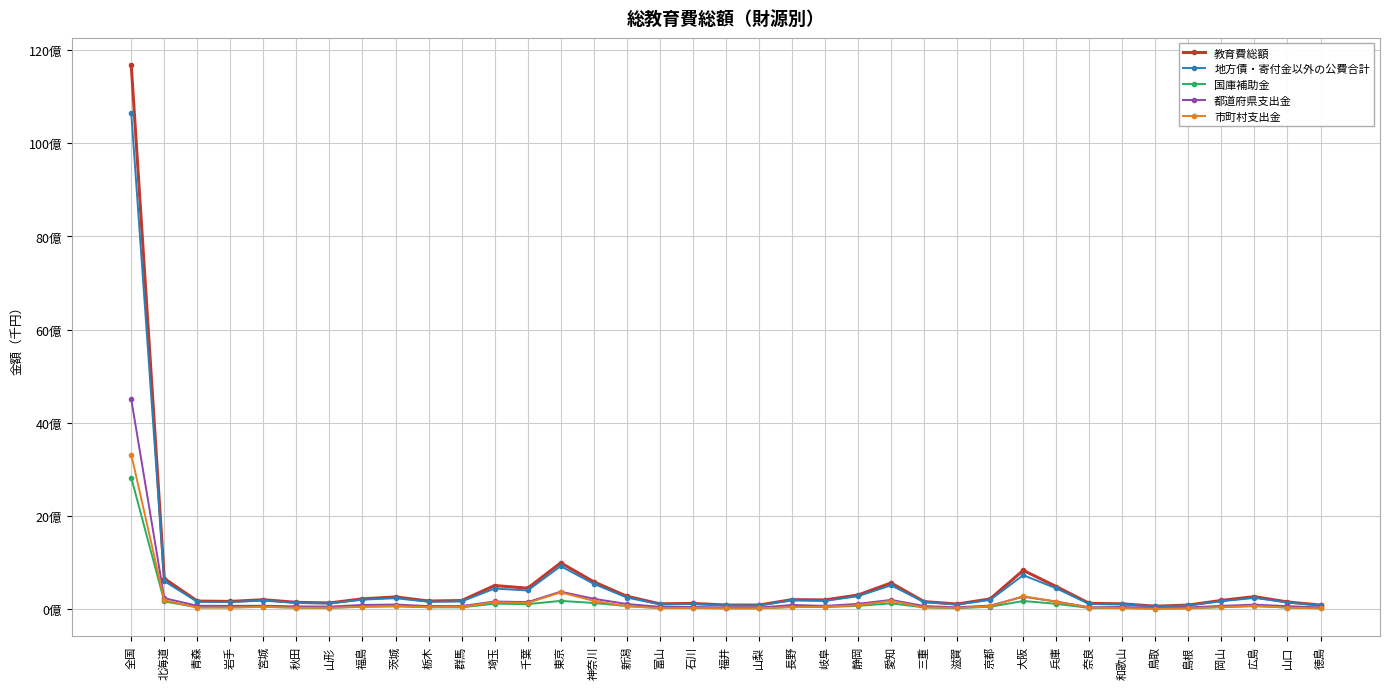

Does the chart have visible grid lines?

Yes